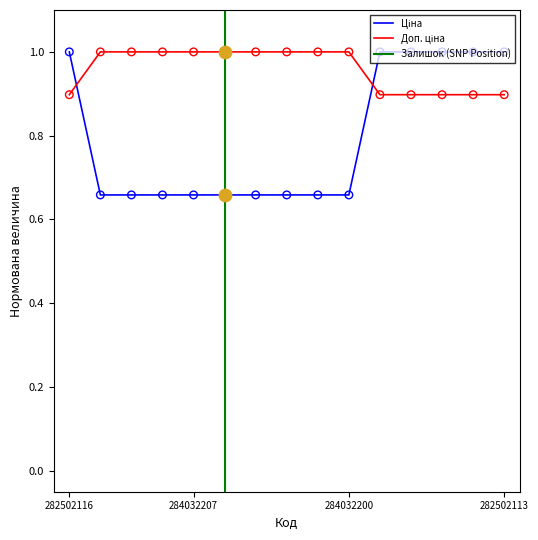

Is the value of Ціна at 282502113 greater than the value of Доп. ціна at 284032200?

No